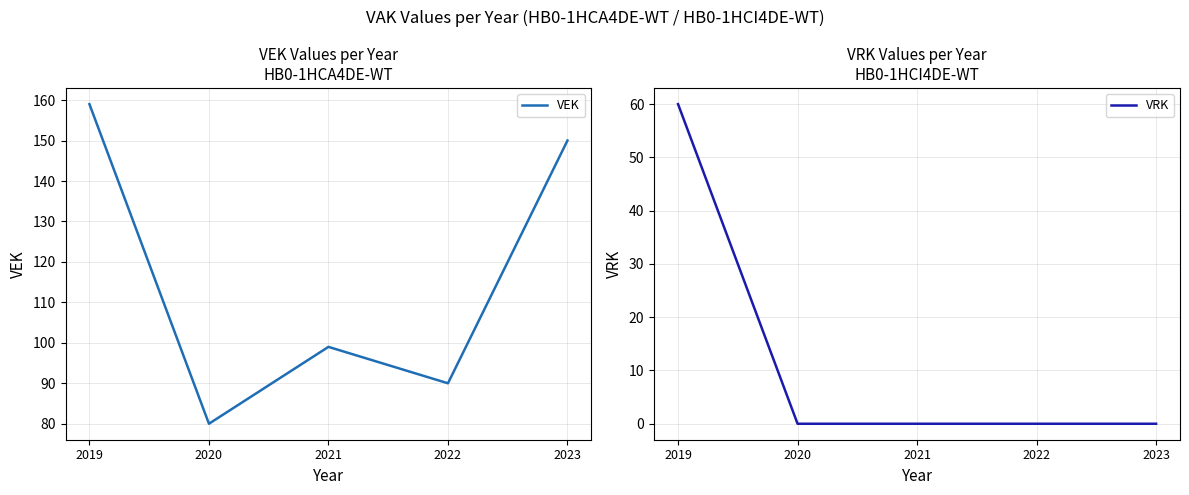

Which series changed the most between 2019 and 2020?

VEK